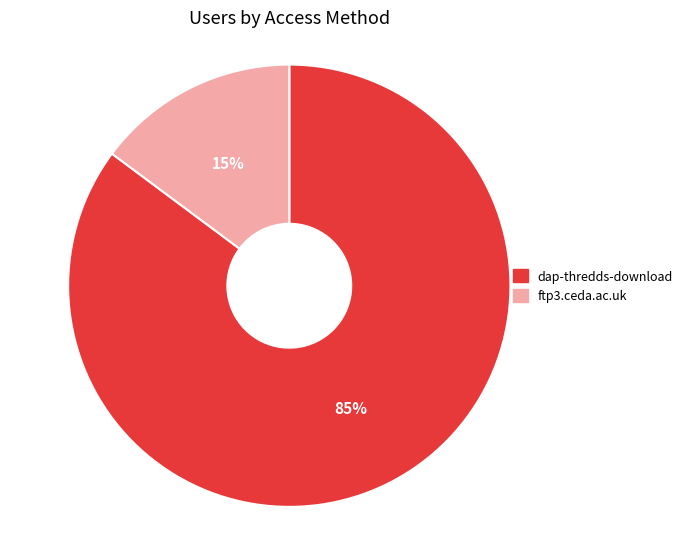

To the nearest percent, what is the average slice percentage?

50%